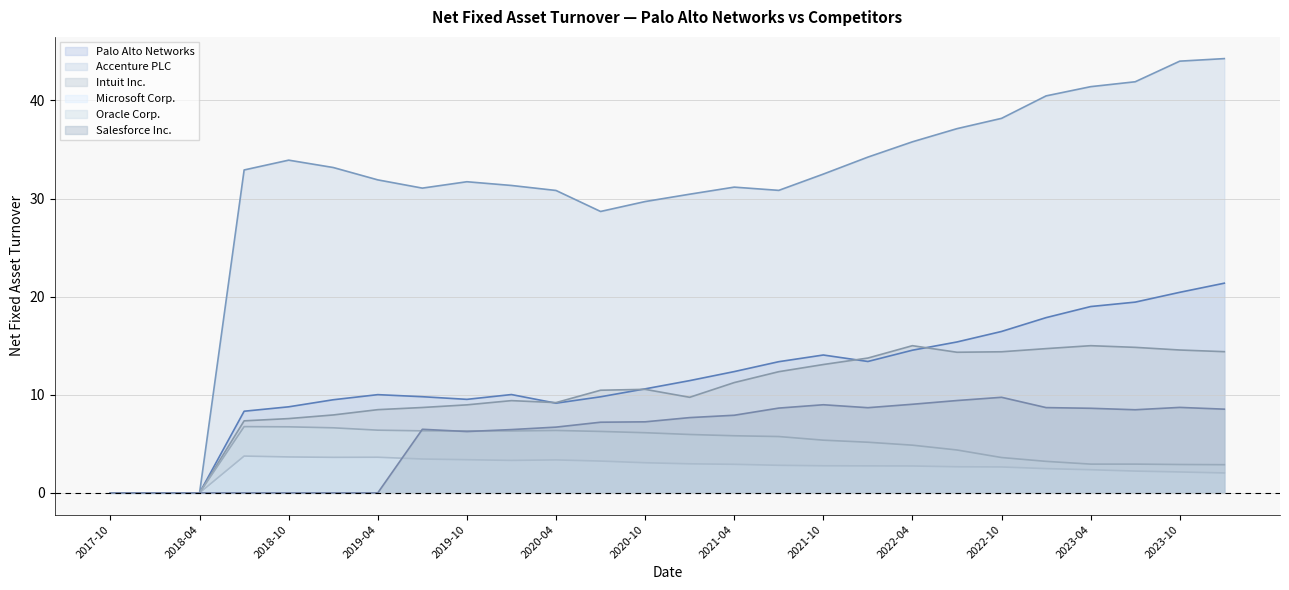

What is the maximum value for Palo Alto Networks?

21.4